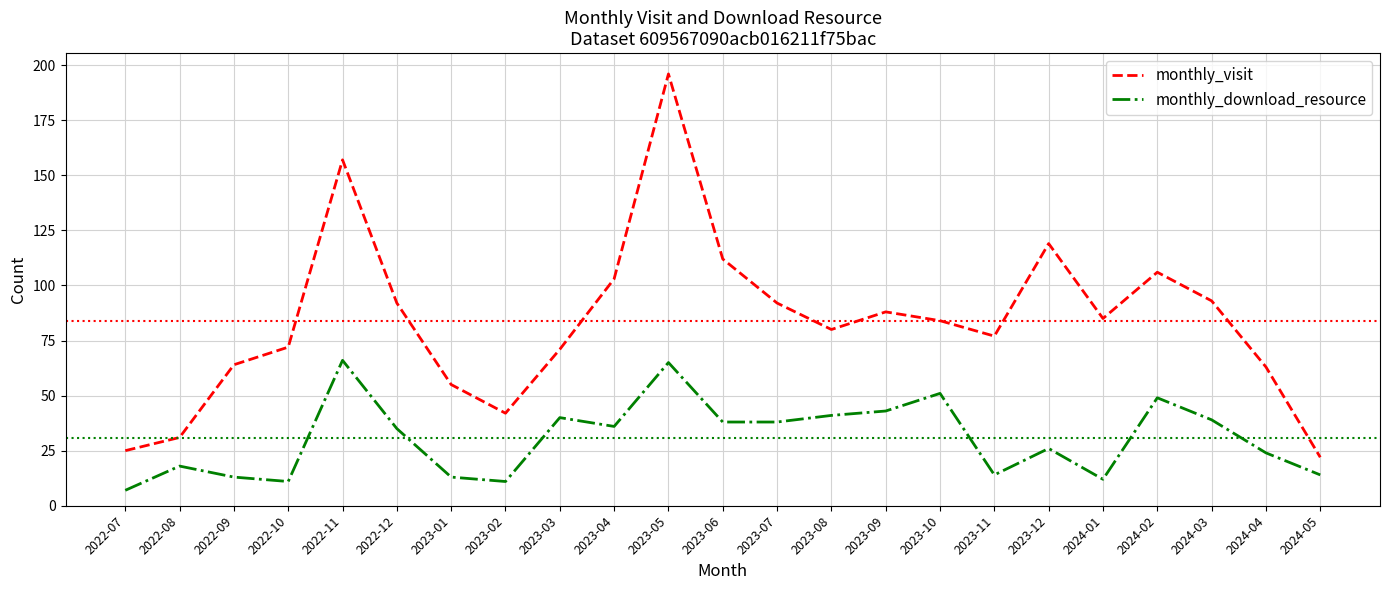

What is the smallest value displayed?

7